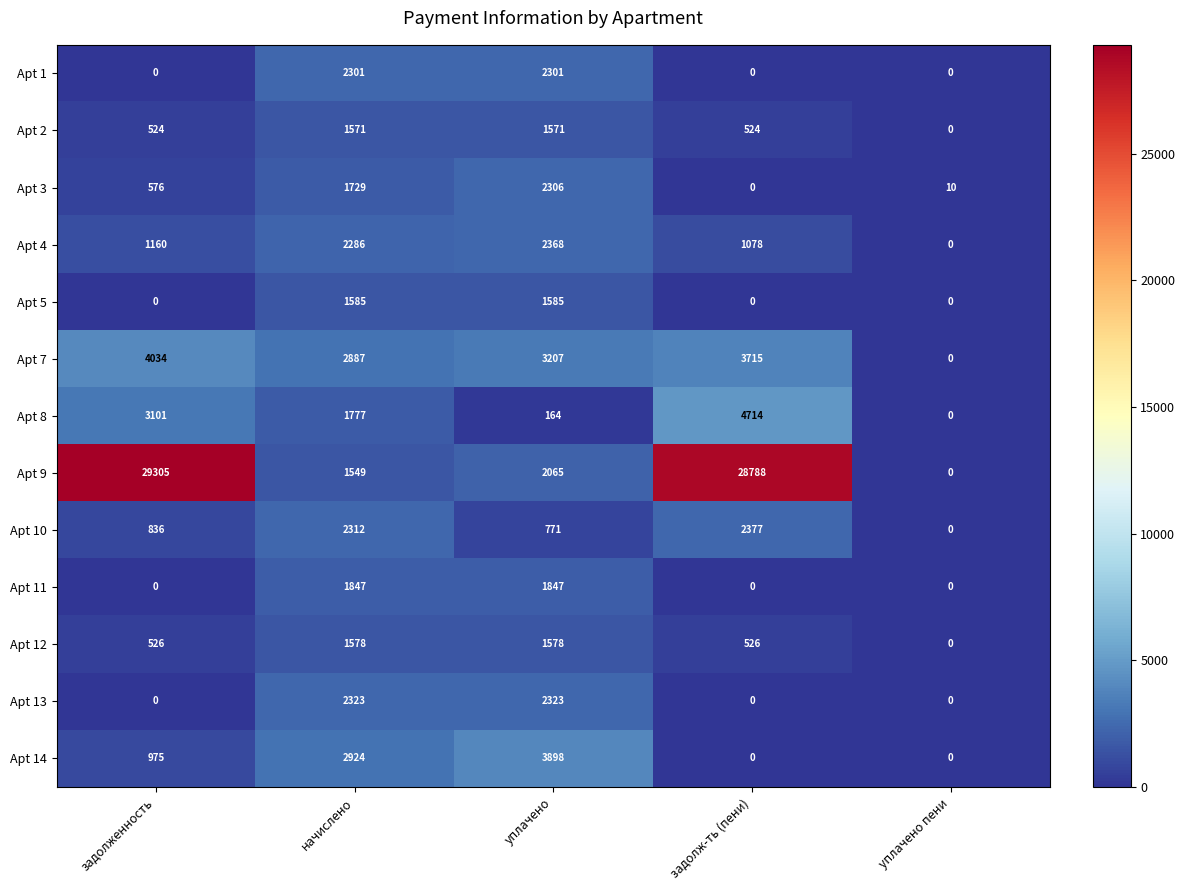

What is the average value of the Apt 14 series?

1559